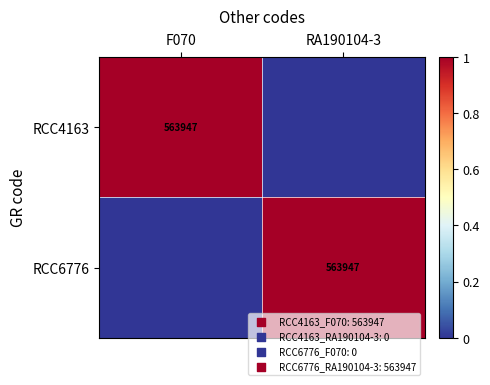

Is it true that RCC4163 equals 563947 at F070?

True